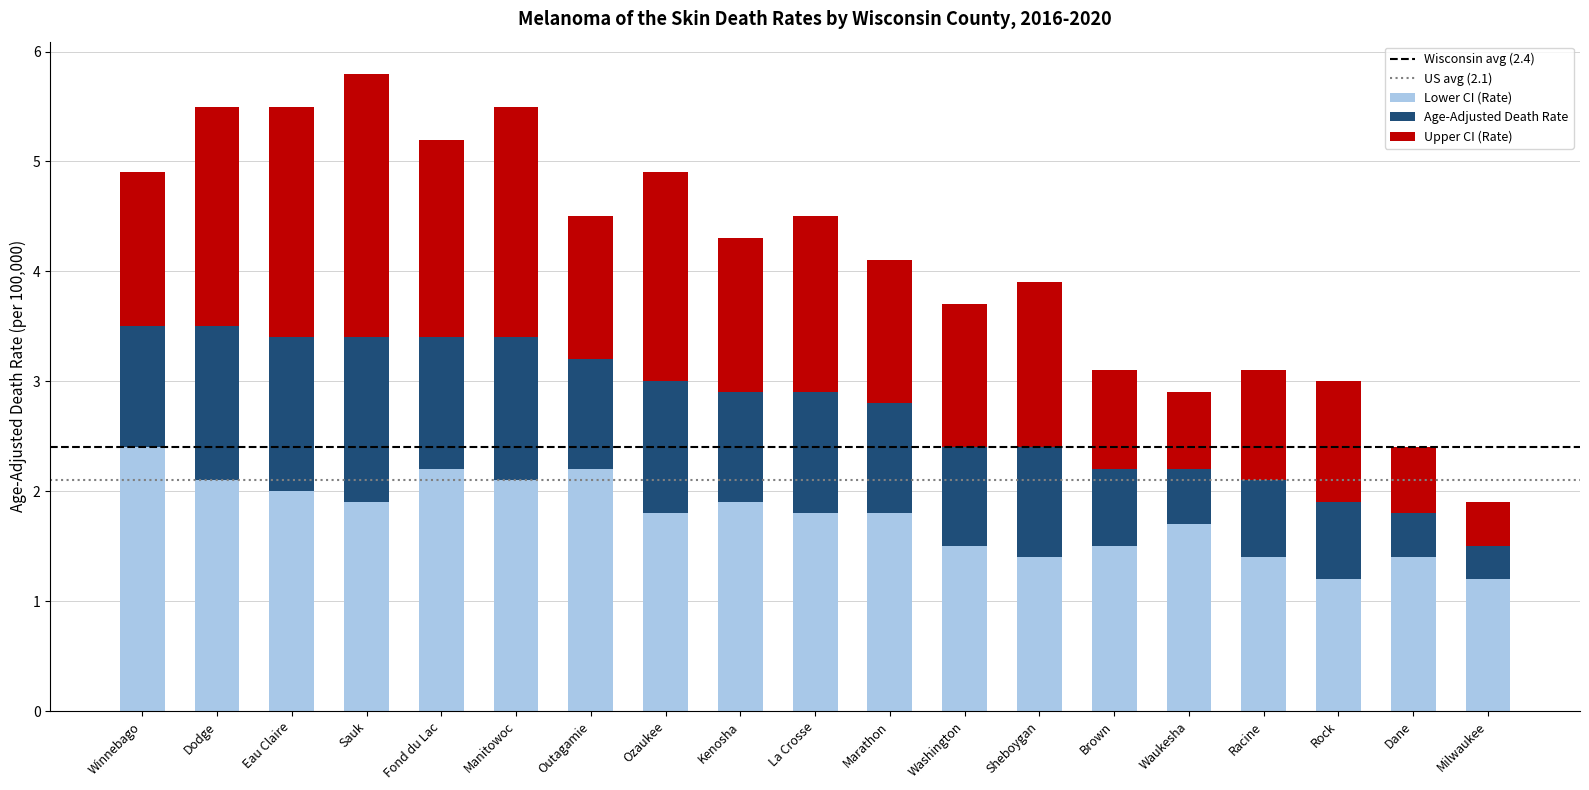

What is the maximum value for Lower CI (Rate)?

2.4